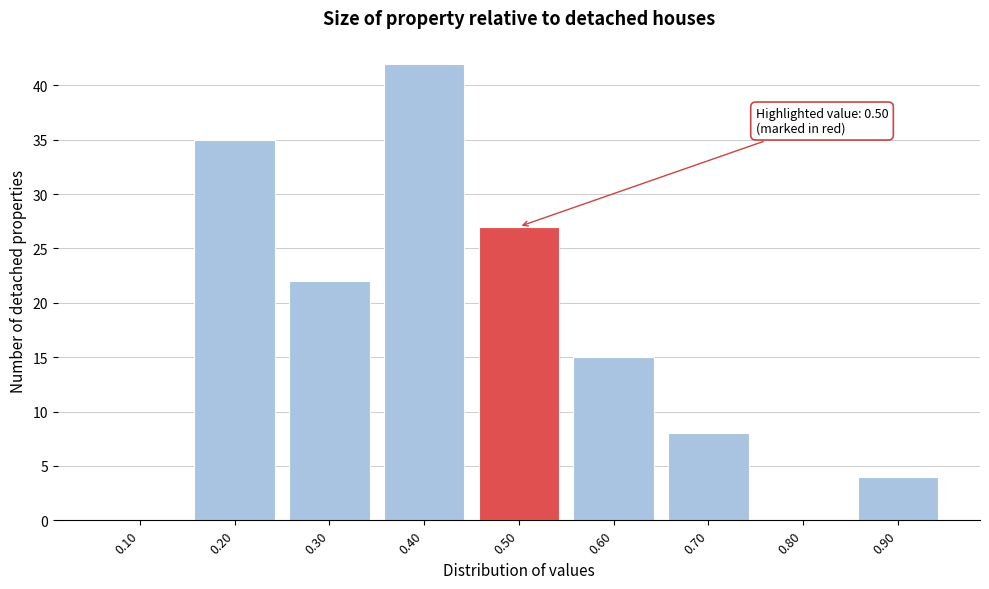

Over which range of the x-axis is the bar tallest?

0.35 to 0.45